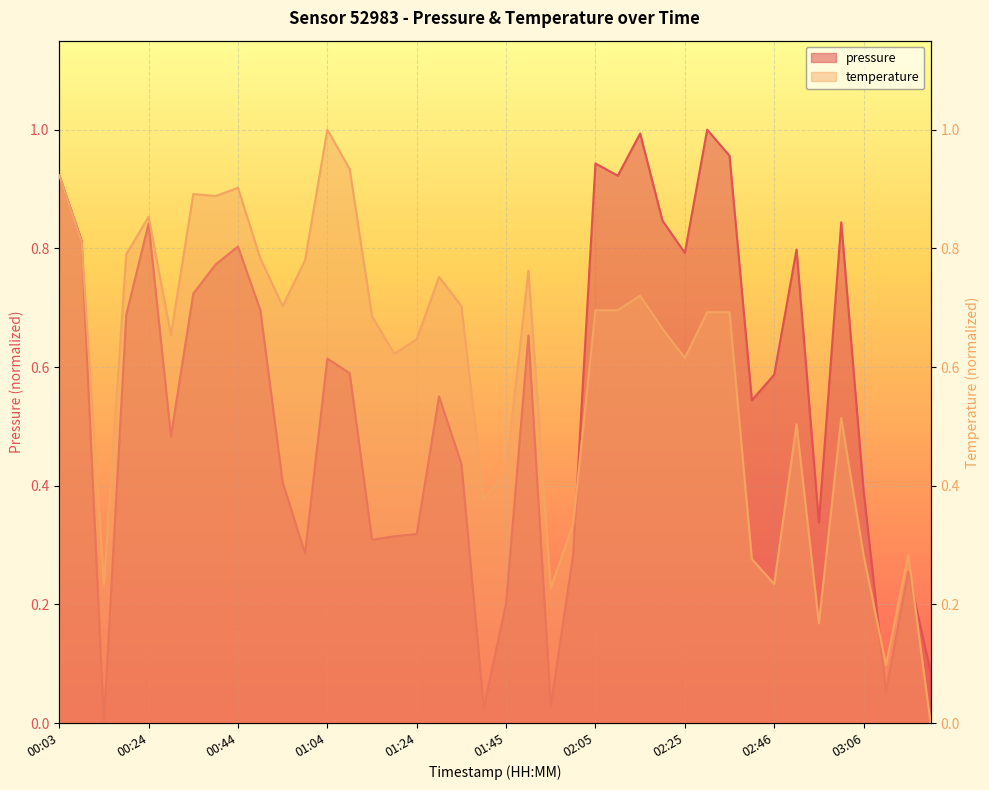

In temperature, how many points are higher than both neighbors (excluding endpoints)?

10